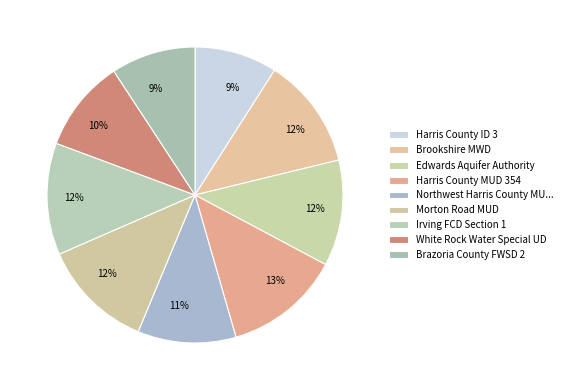

To the nearest percent, what portion does Brookshire MWD represent?

12%